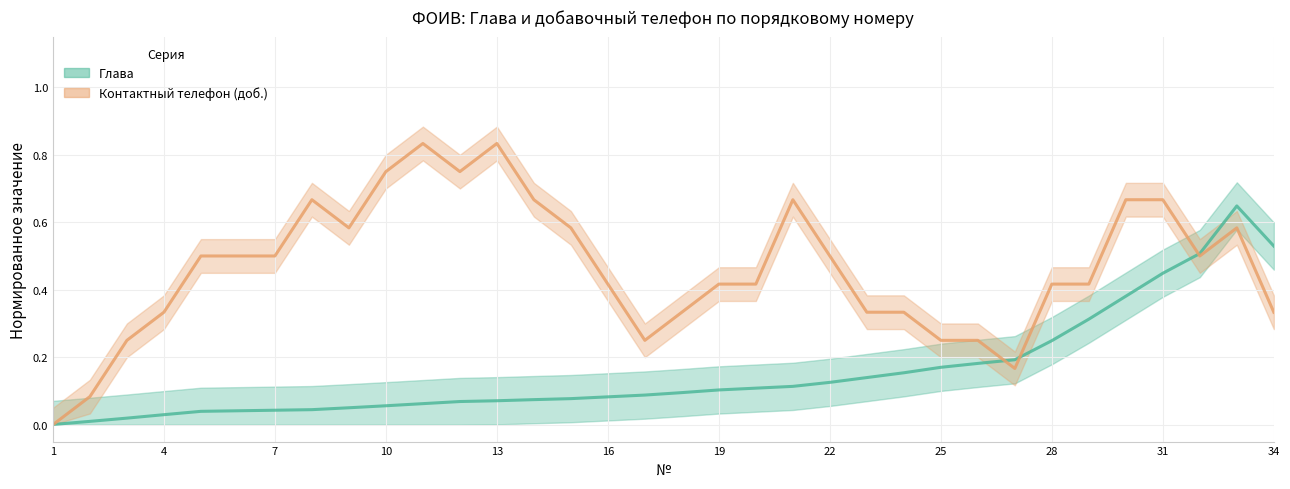

Does the chart display data point markers on the line(s)?

No